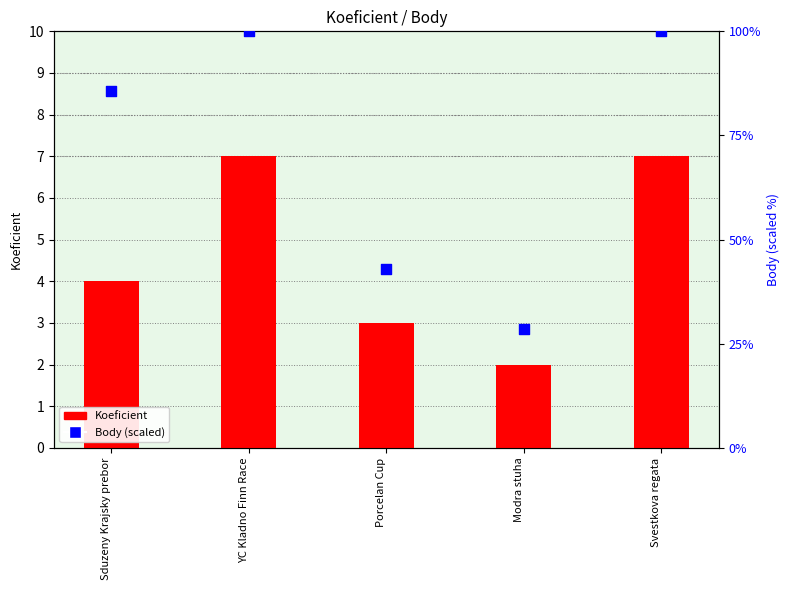

At which category is the sum across all series the highest?

YC Kladno Finn Race